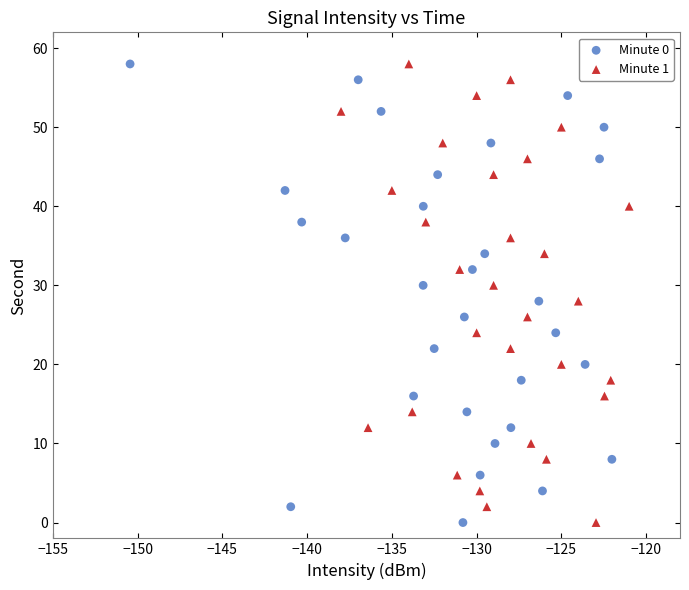

What are all the series names shown in the legend?

Minute 0, Minute 1